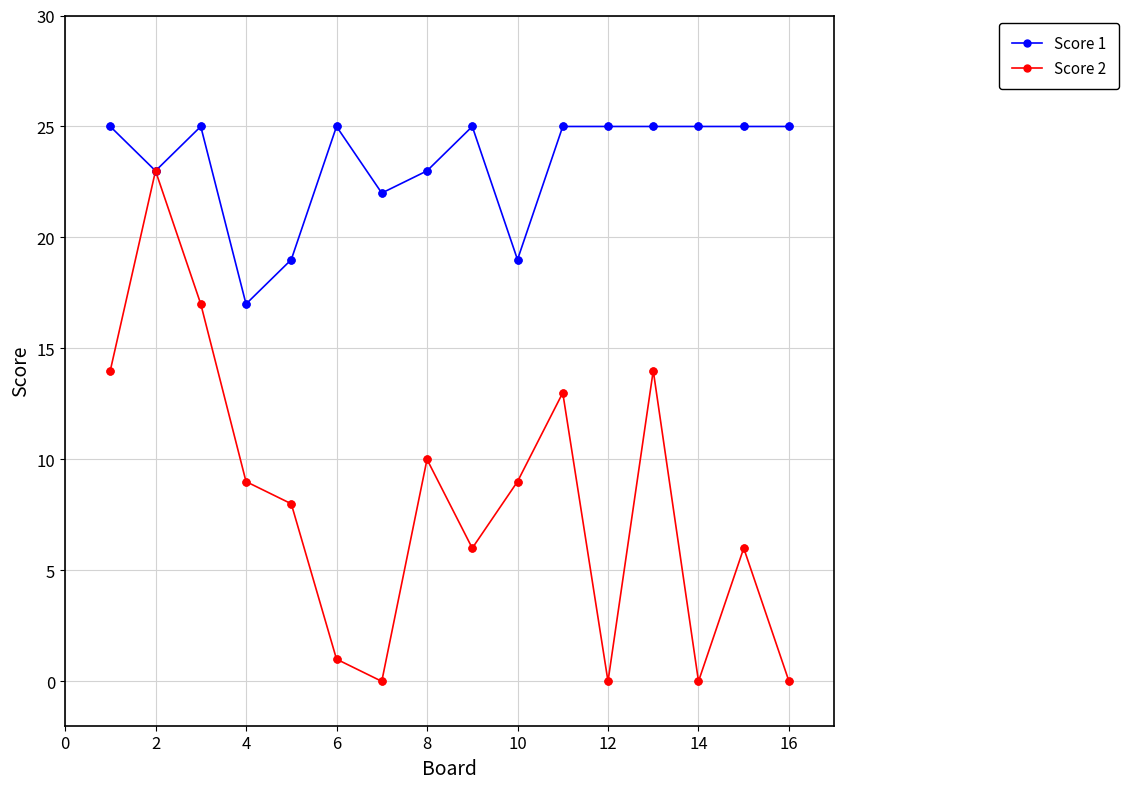

Which series has the largest range (max minus min)?

Score 2